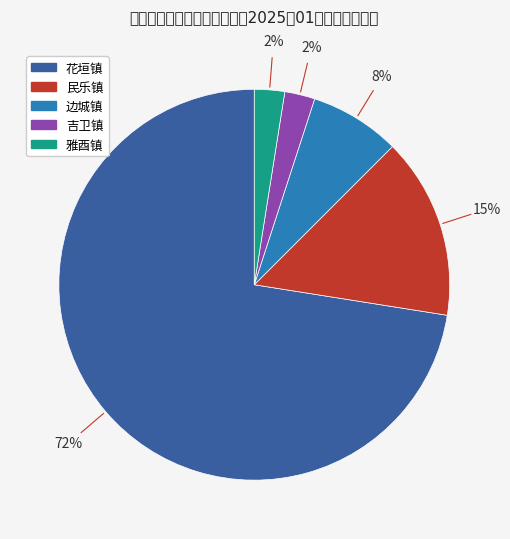

How many segments does this pie chart have?

5